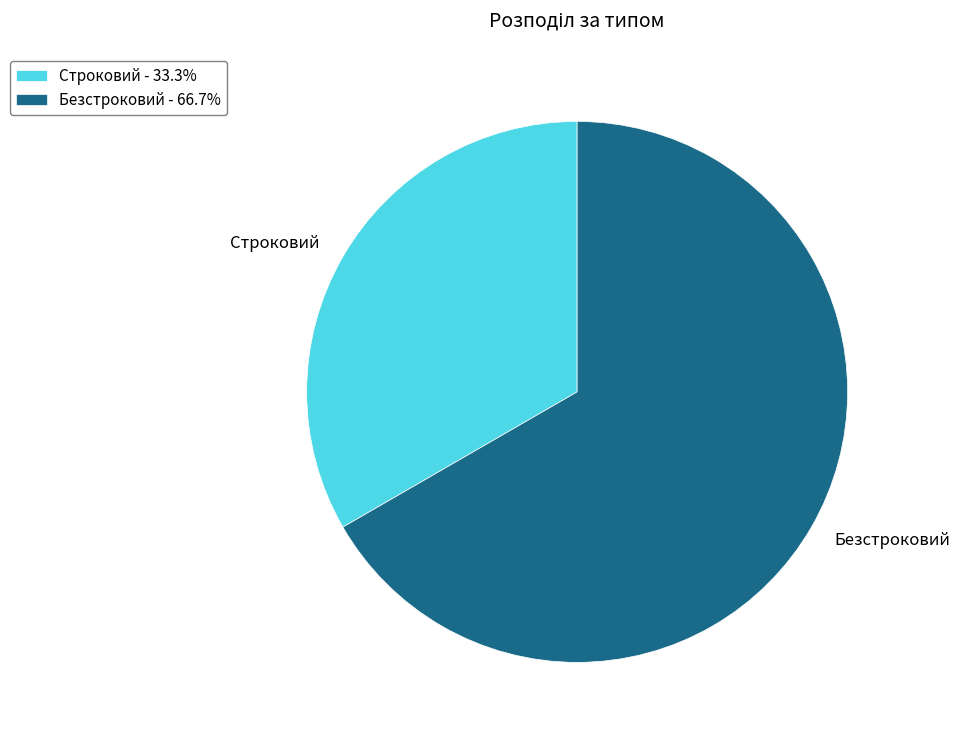

Is there a majority slice in this chart?

Yes